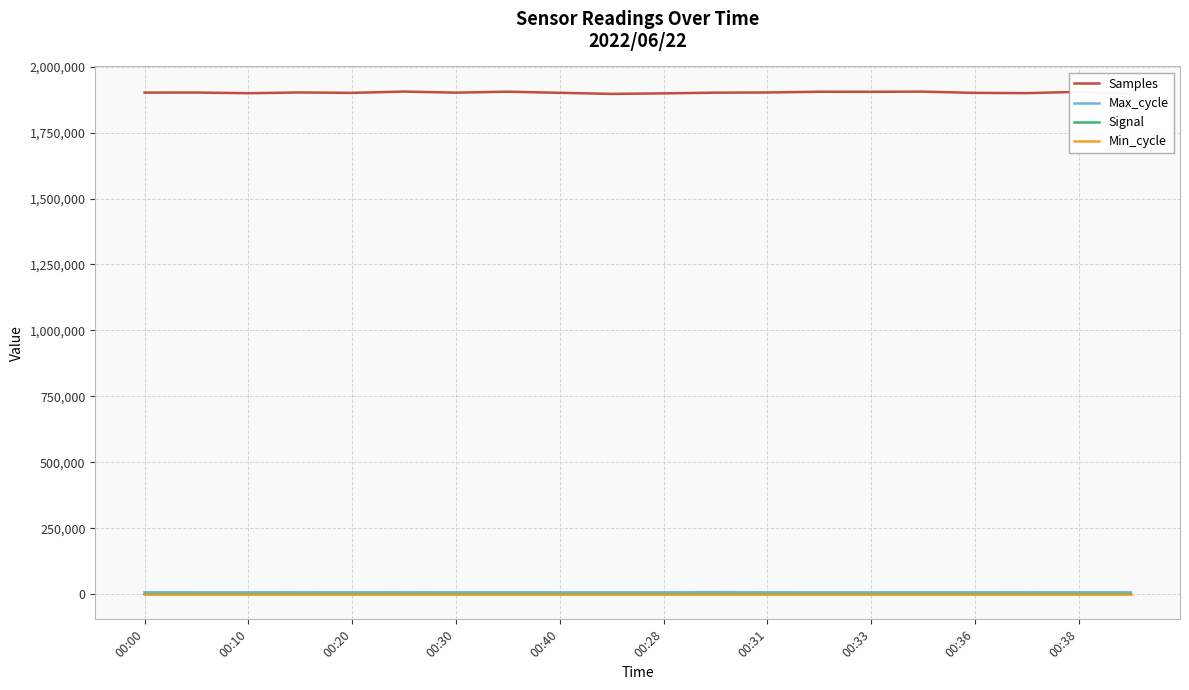

What are all the series names shown in the legend?

Samples, Max_cycle, Signal, Min_cycle